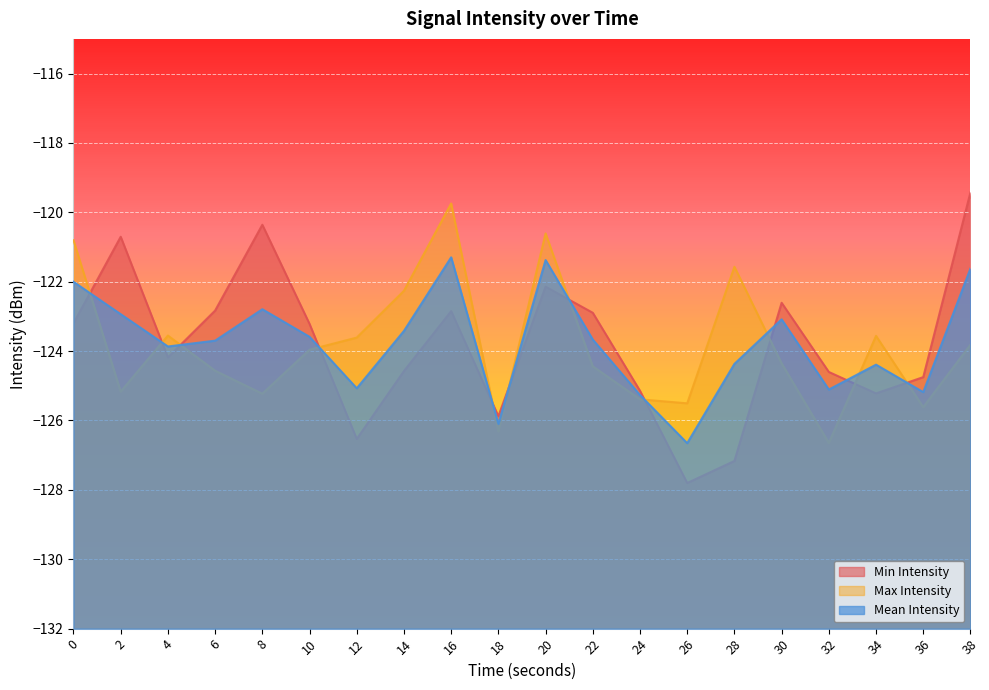

How many interior local valleys does the Max Intensity series have?

6